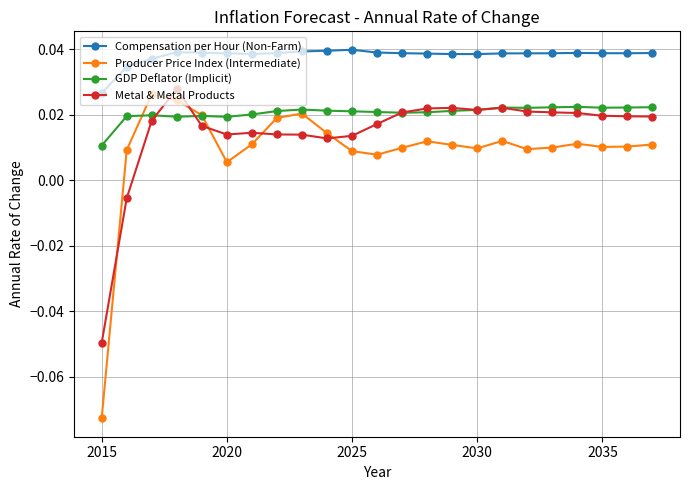

At how many categories does at least one series exceed 0?

23